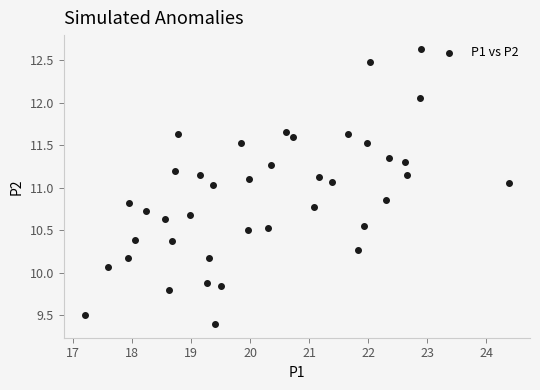

What is the range of X values (max minus min)?

7.2